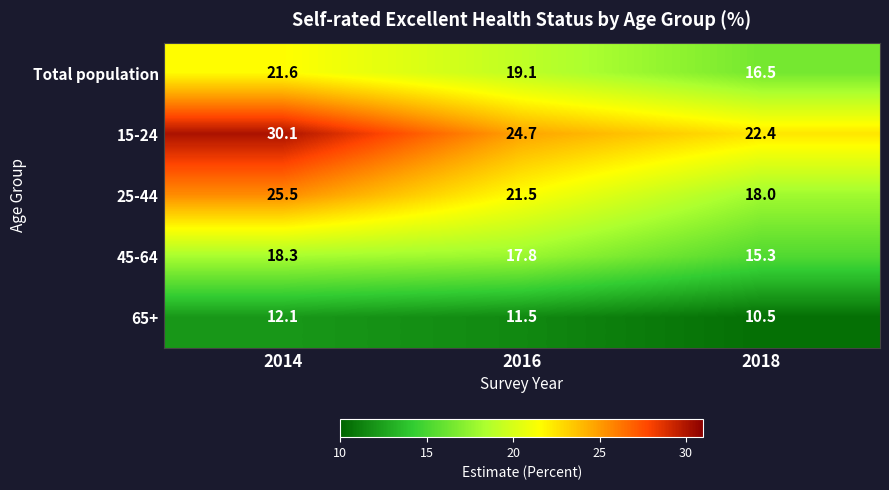

The 65+ series shows 18.2 at 2016. True or false?

False